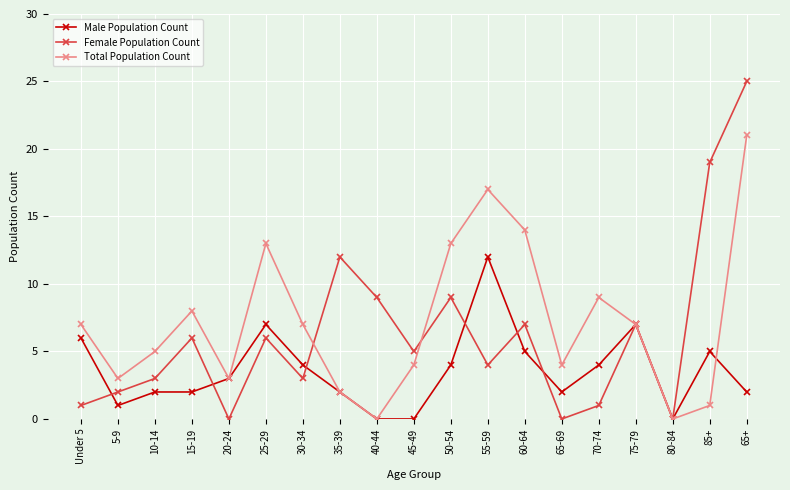

How many lines are shown in the chart?

3